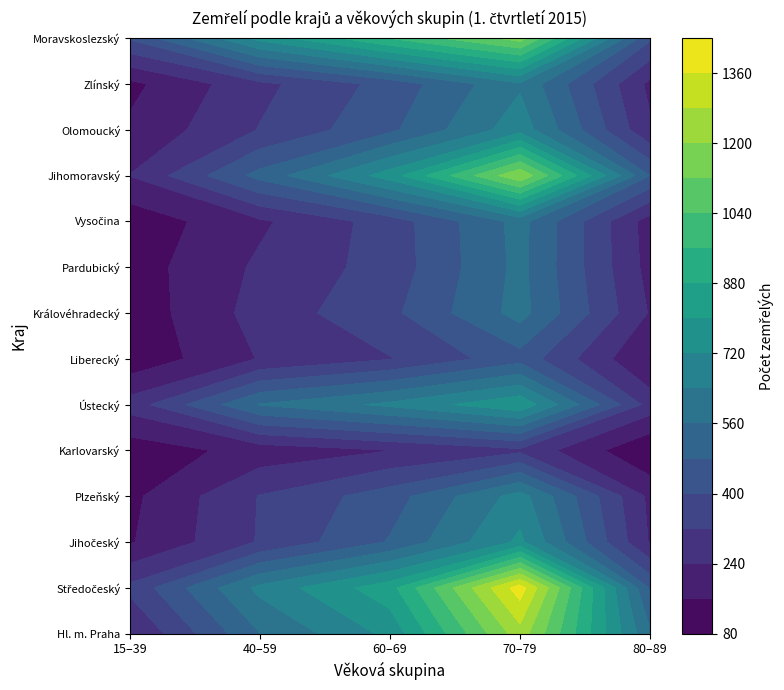

Reading left to right, what are all the values shown in this chart?

Hl. m. Praha: 15–39=235	40–59=559	60–69=741	70–79=1246	80–89=571
Středočeský: 15–39=340	40–59=662	60–69=850	70–79=1402	80–89=470
Jihočeský: 15–39=153	40–59=327	60–69=487	70–79=737	80–89=233
Plzeňský: 15–39=141	40–59=324	60–69=442	70–79=674	80–89=221
Karlovarský: 15–39=112	40–59=190	60–69=239	70–79=301	80–89=85
Ústecký: 15–39=275	40–59=565	60–69=658	70–79=785	80–89=286
Liberecký: 15–39=100	40–59=245	60–69=316	70–79=448	80–89=155
Královéhradecký: 15–39=108	40–59=272	60–69=380	70–79=590	80–89=233
Pardubický: 15–39=120	40–59=254	60–69=353	70–79=583	80–89=211
Vysočina: 15–39=107	40–59=226	60–69=356	70–79=588	80–89=202
Jihomoravský: 15–39=242	40–59=507	60–69=760	70–79=1191	80–89=477
Olomoucký: 15–39=174	40–59=324	60–69=463	70–79=687	80–89=252
Zlínský: 15–39=139	40–59=298	60–69=429	70–79=628	80–89=220
Moravskoslezský: 15–39=410	40–59=746	60–69=963	70–79=1154	80–89=413